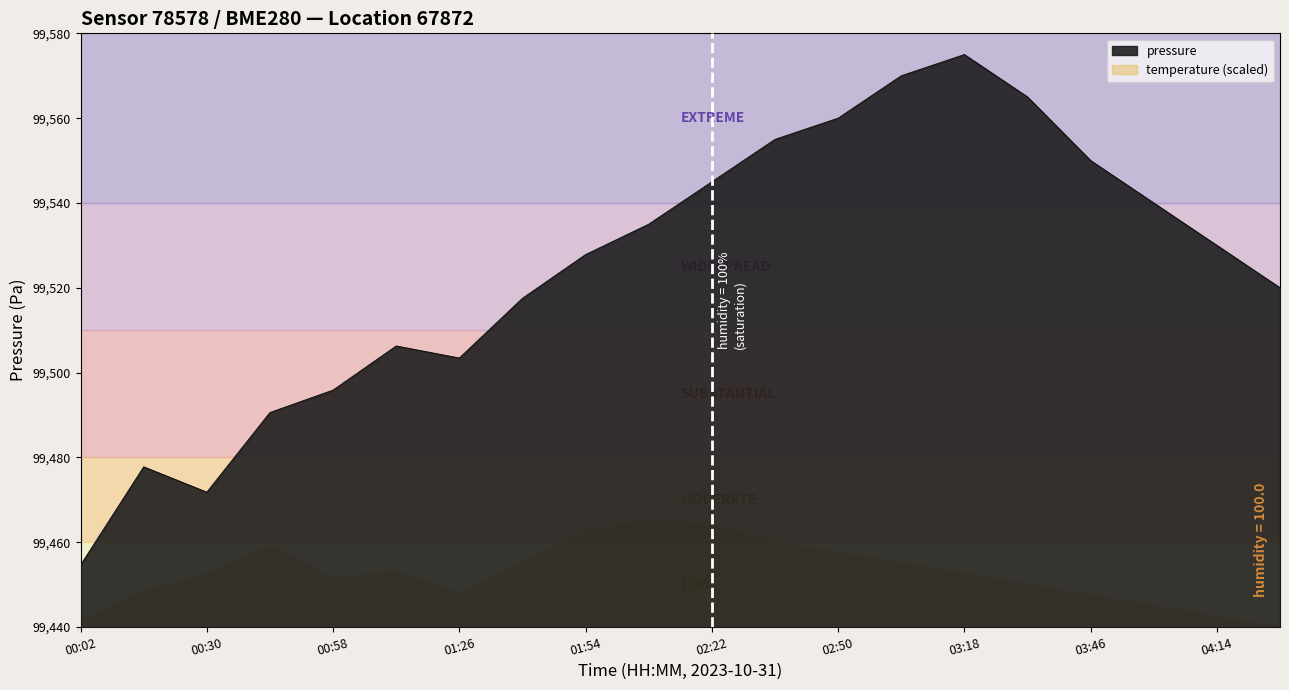

How many interior local peaks (higher than both neighbors) does the data have?

3